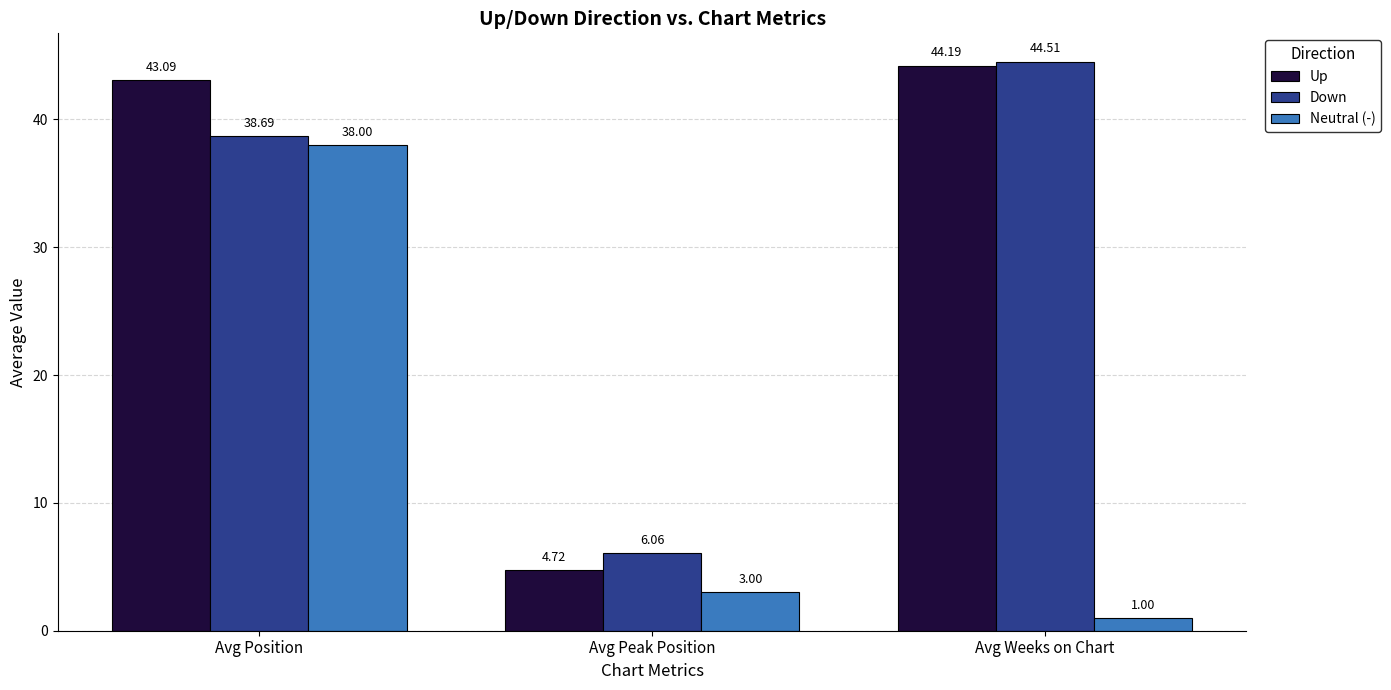

List the labels in order of Neutral (-) value, smallest first.

Avg Weeks on Chart, Avg Peak Position, Avg Position